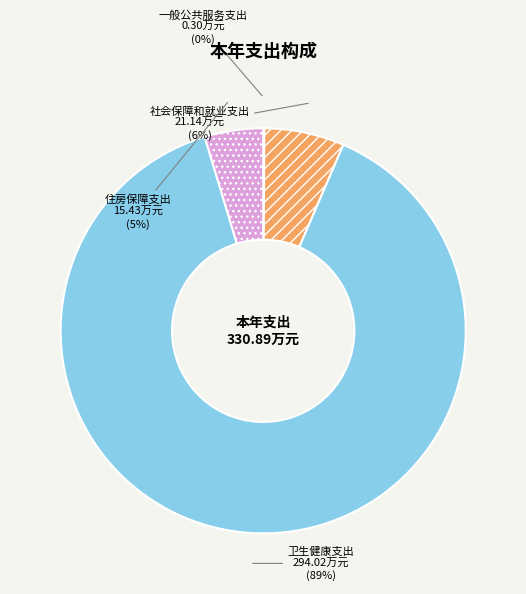

To the nearest percent, what is the combined percentage of 社会保障和就业支出 and 住房保障支出?

11%